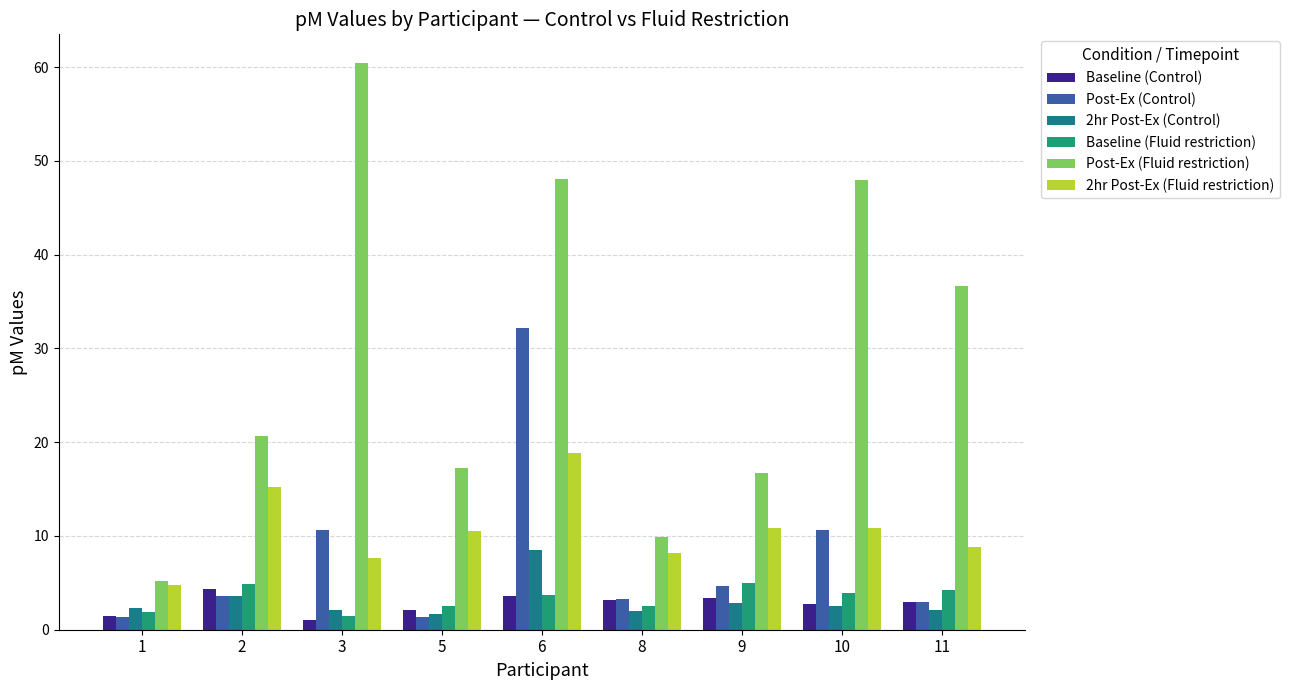

At which category is the sum across all series the highest?

6